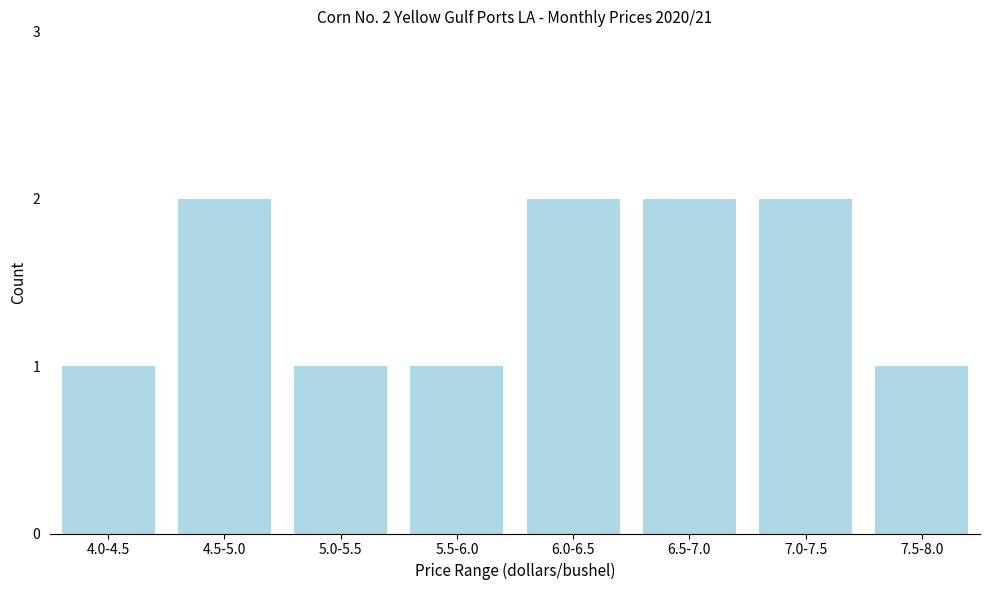

Reading left to right, what are all the values shown in this chart?

1	2	1	1	2	2	2	1